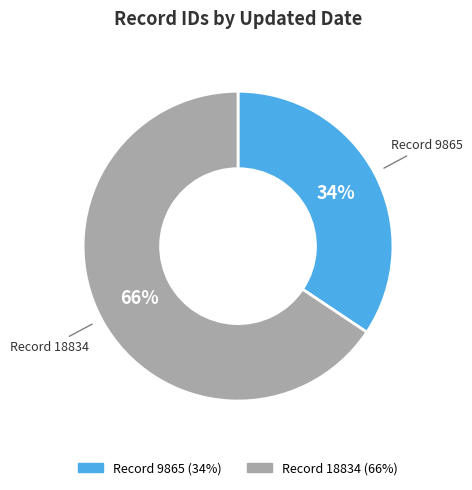

Is there a majority slice in this chart?

Yes